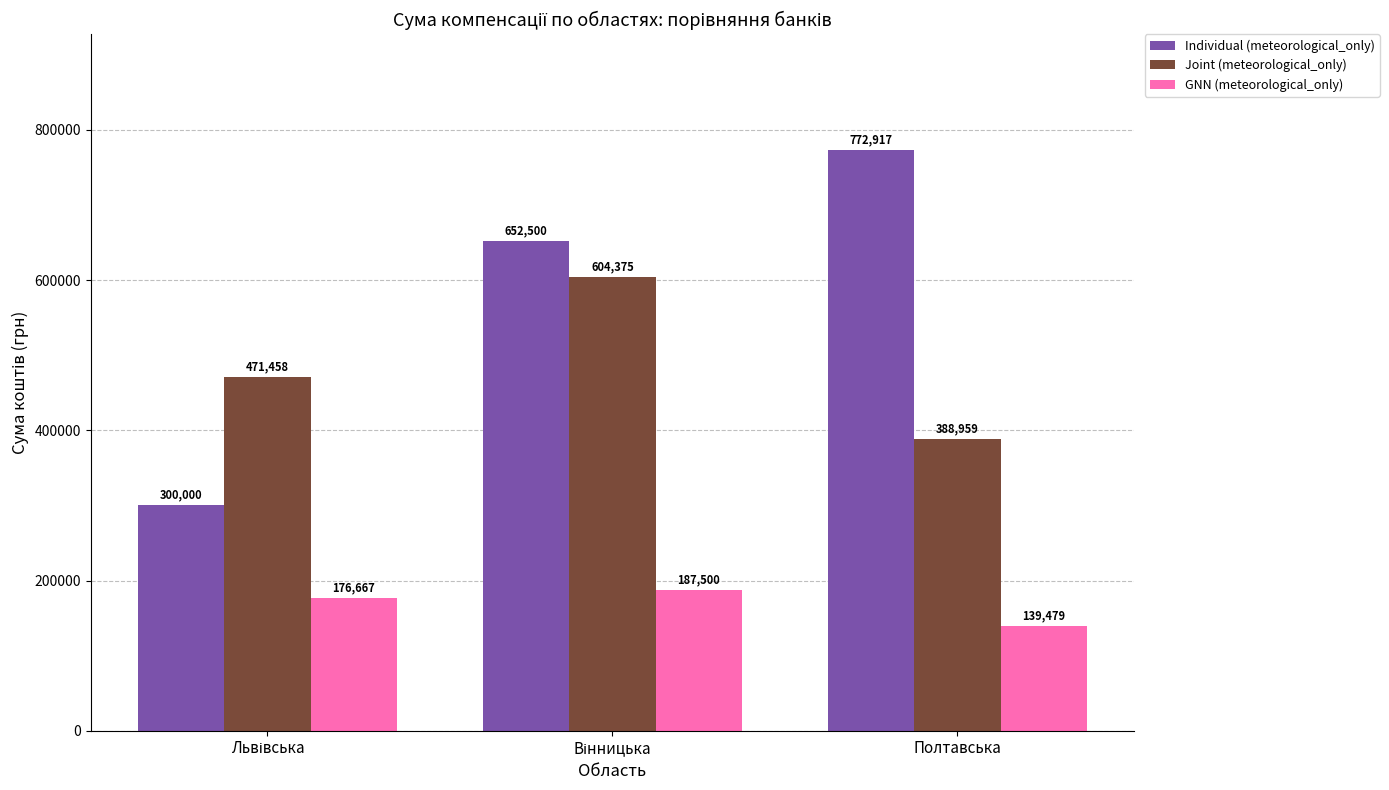

Which series has the largest total across all categories?

Individual (meteorological_only)